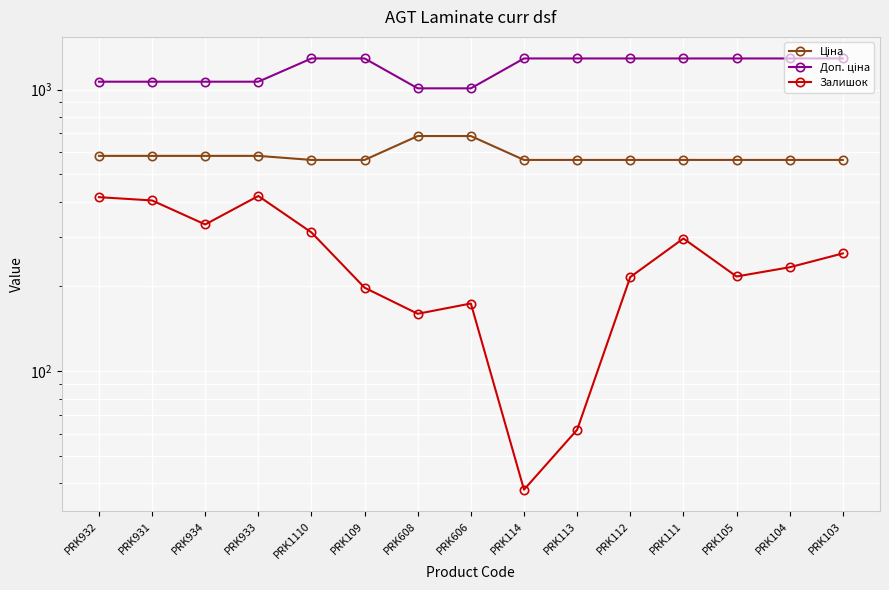

Rank the categories by Ціна value from highest to lowest.

PRK608, PRK606, PRK932, PRK931, PRK934, PRK933, PRK1110, PRK109, PRK114, PRK113, PRK112, PRK111, PRK105, PRK104, PRK103